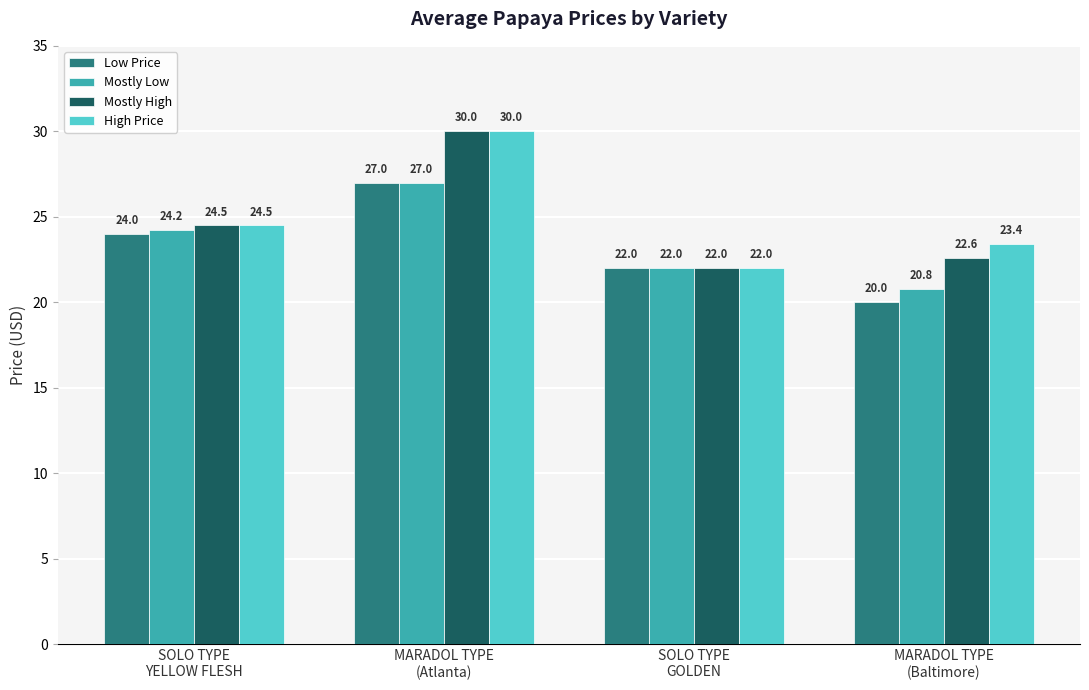

What is the maximum value for Mostly High?

30.0